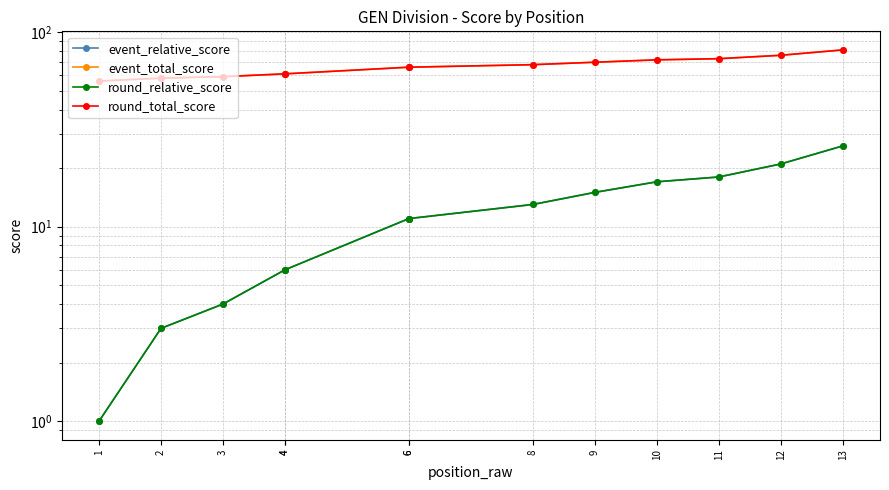

What is the approximate value of round_relative_score at 13, to the nearest 10?

30